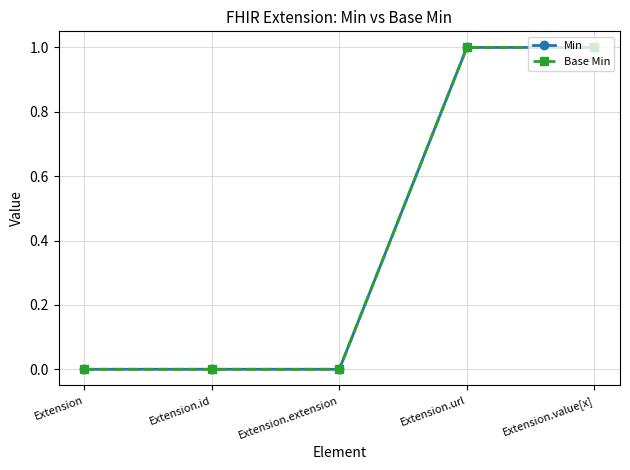

Does the chart have visible grid lines?

Yes